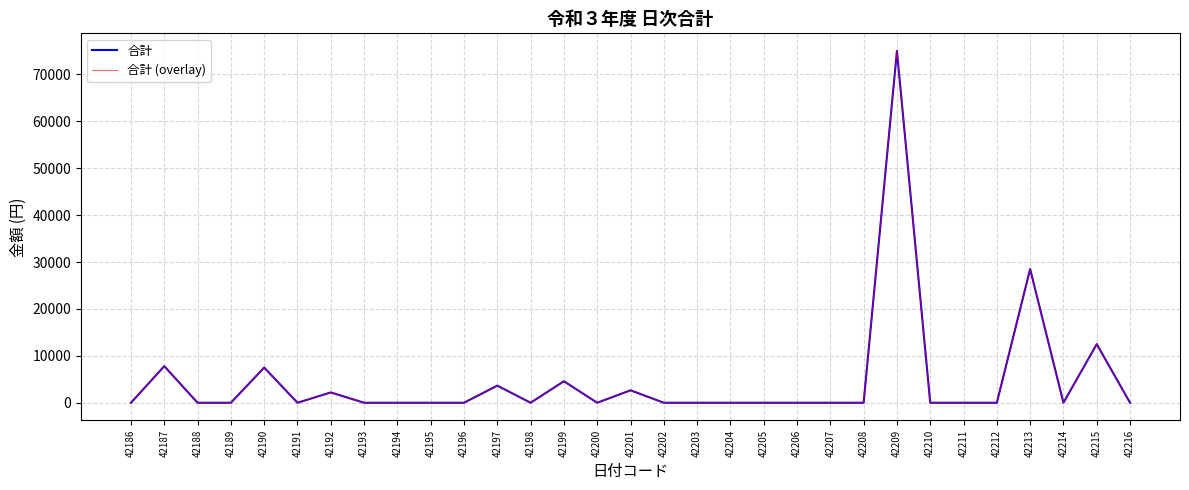

At which category is the sum across all series the highest?

42209